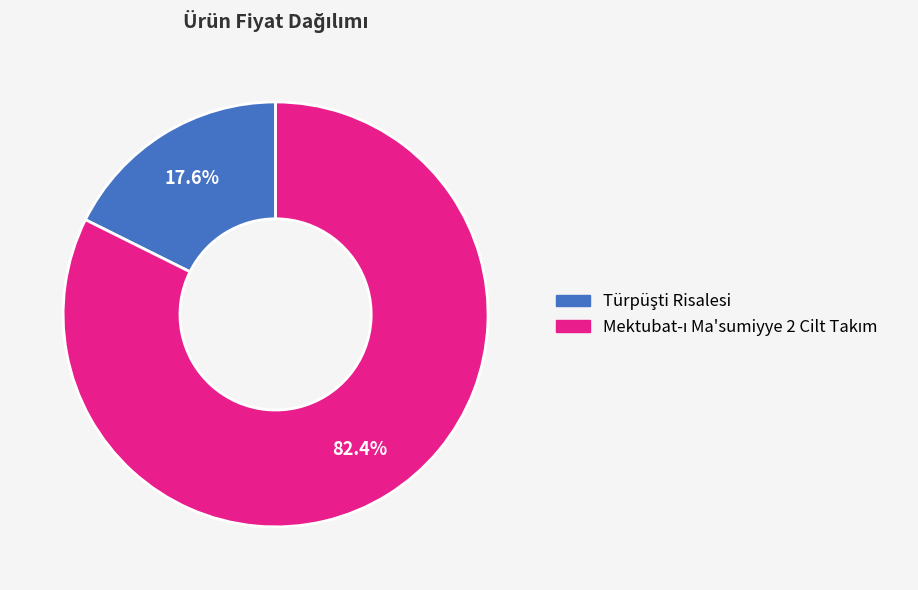

Is there any slice that represents more than half of the pie?

Yes